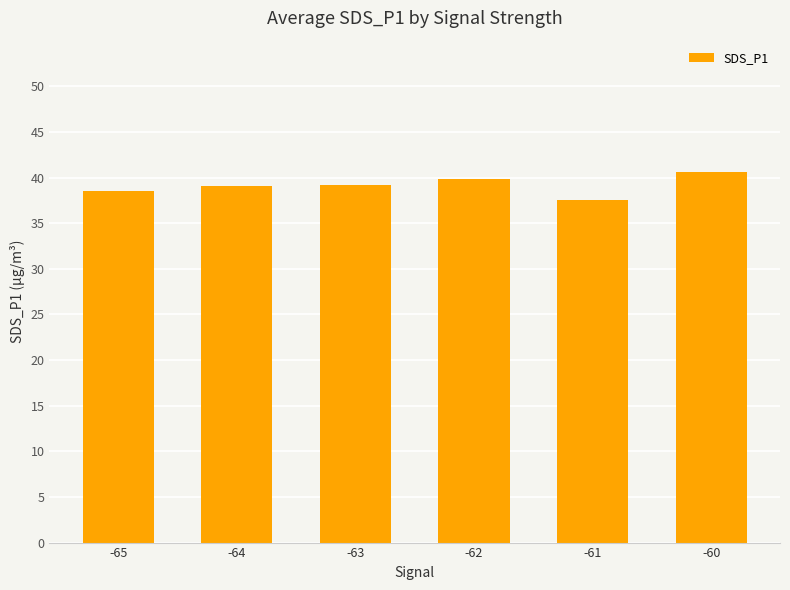

What is the ratio of the value at -65 to the value at -61?

1.0